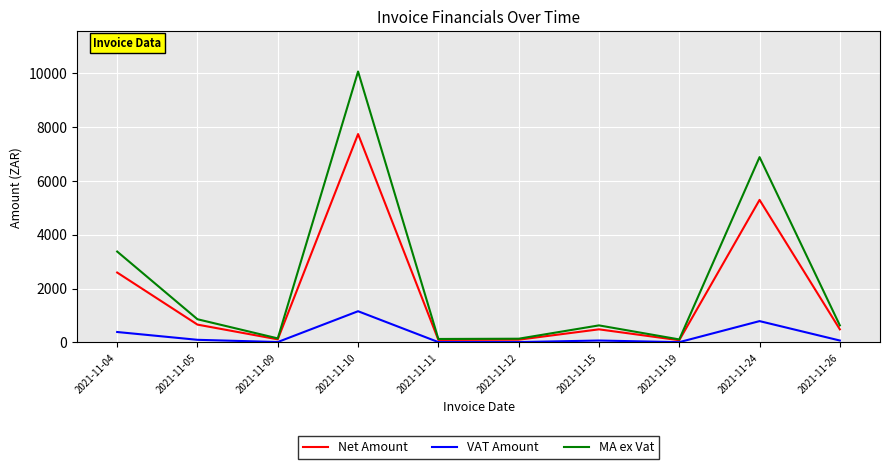

What is the highest value of the MA ex Vat series?

10039.8